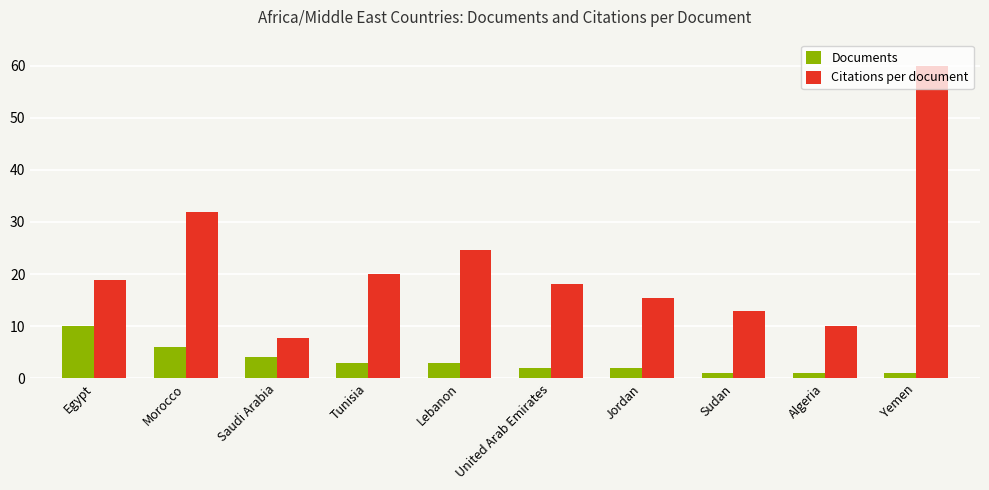

How many series are shown in this chart?

2